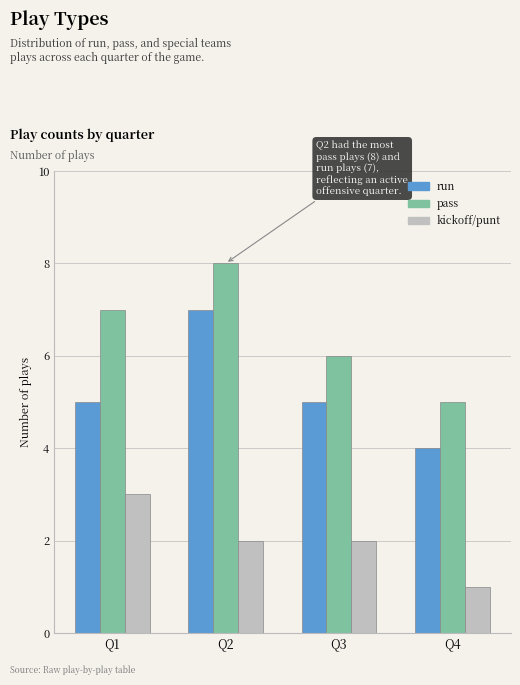

How many series are shown in this chart?

3